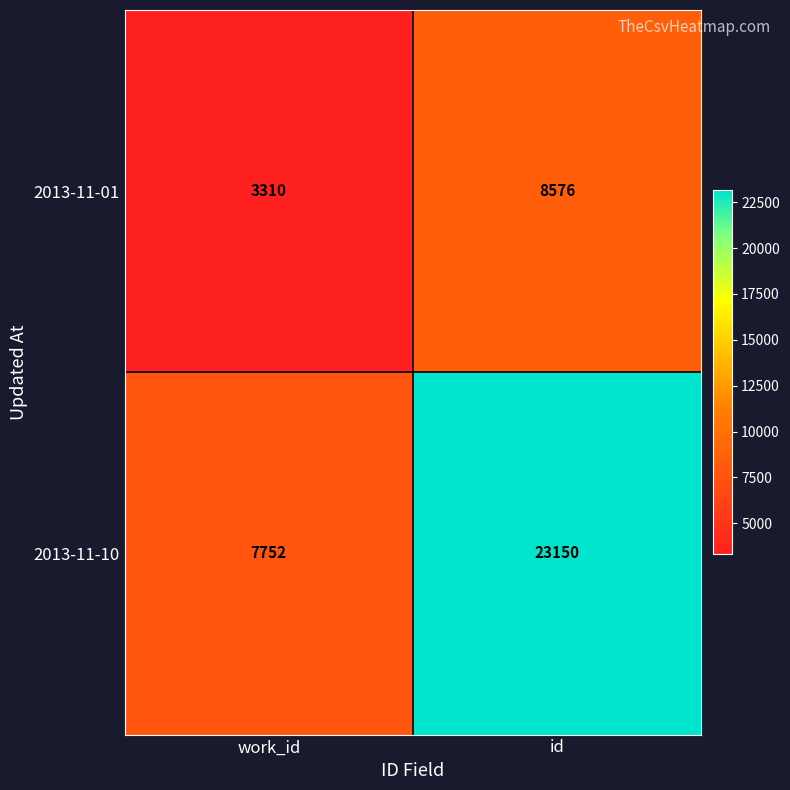

What is the maximum value shown in the chart?

23150